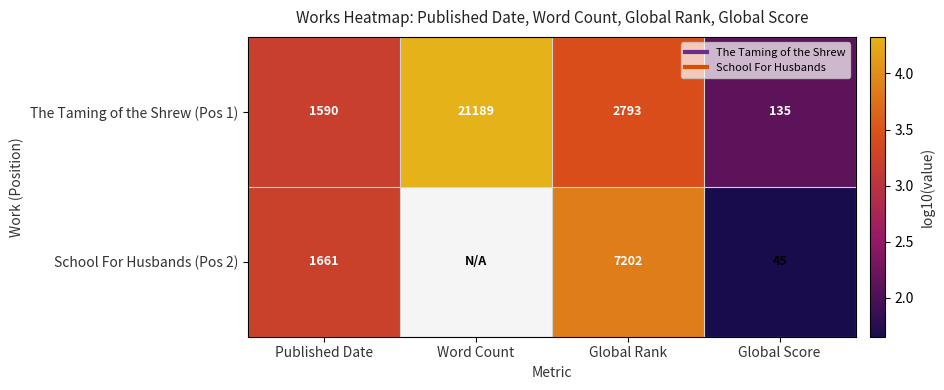

Which series changed the most between Word Count and Global Score?

The Taming of the Shrew (Pos 1)